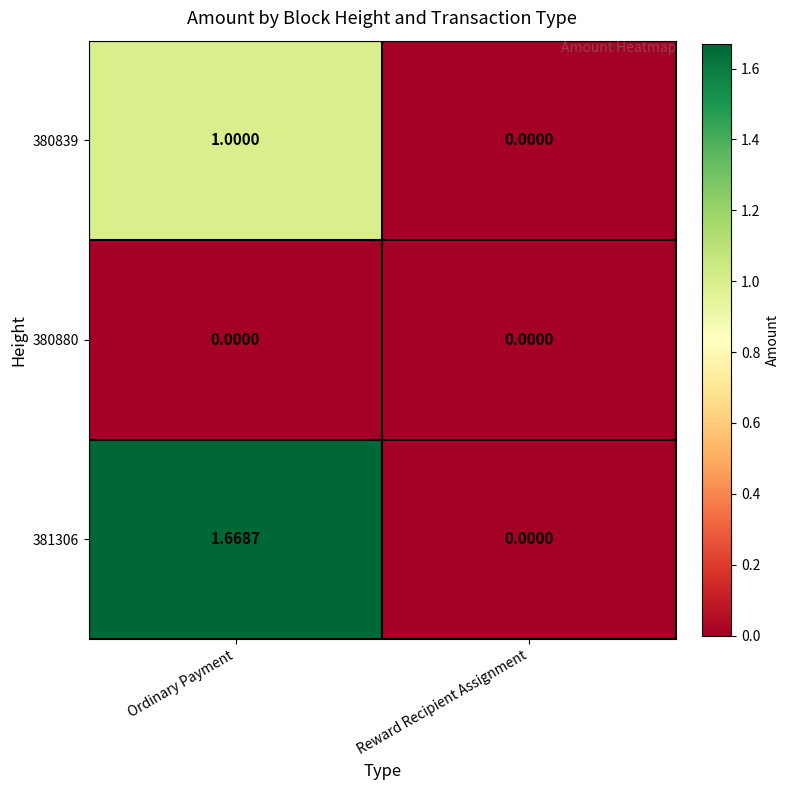

Which label corresponds to the largest value in the chart?

Ordinary Payment